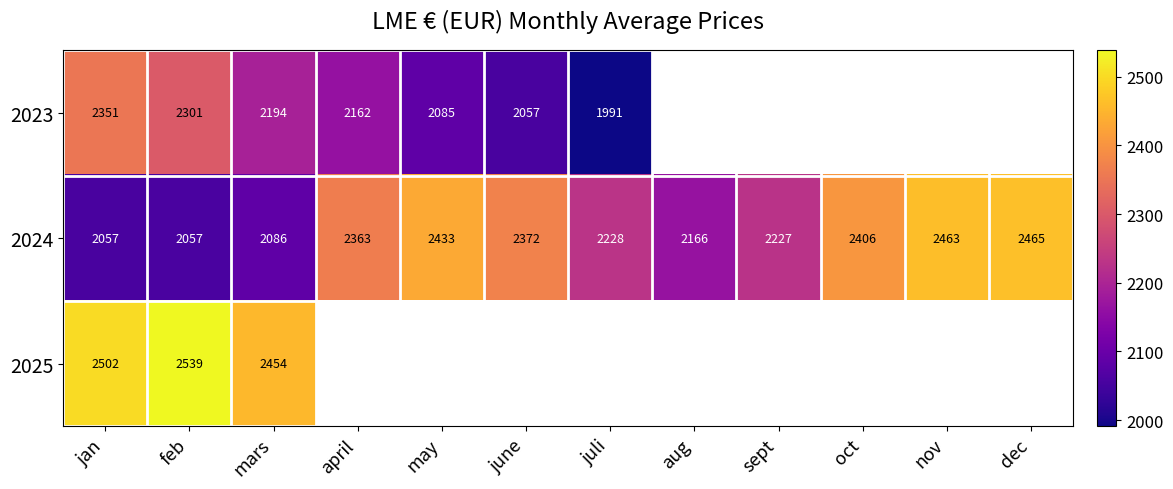

At which label is 2024 closest to 2261?

juli